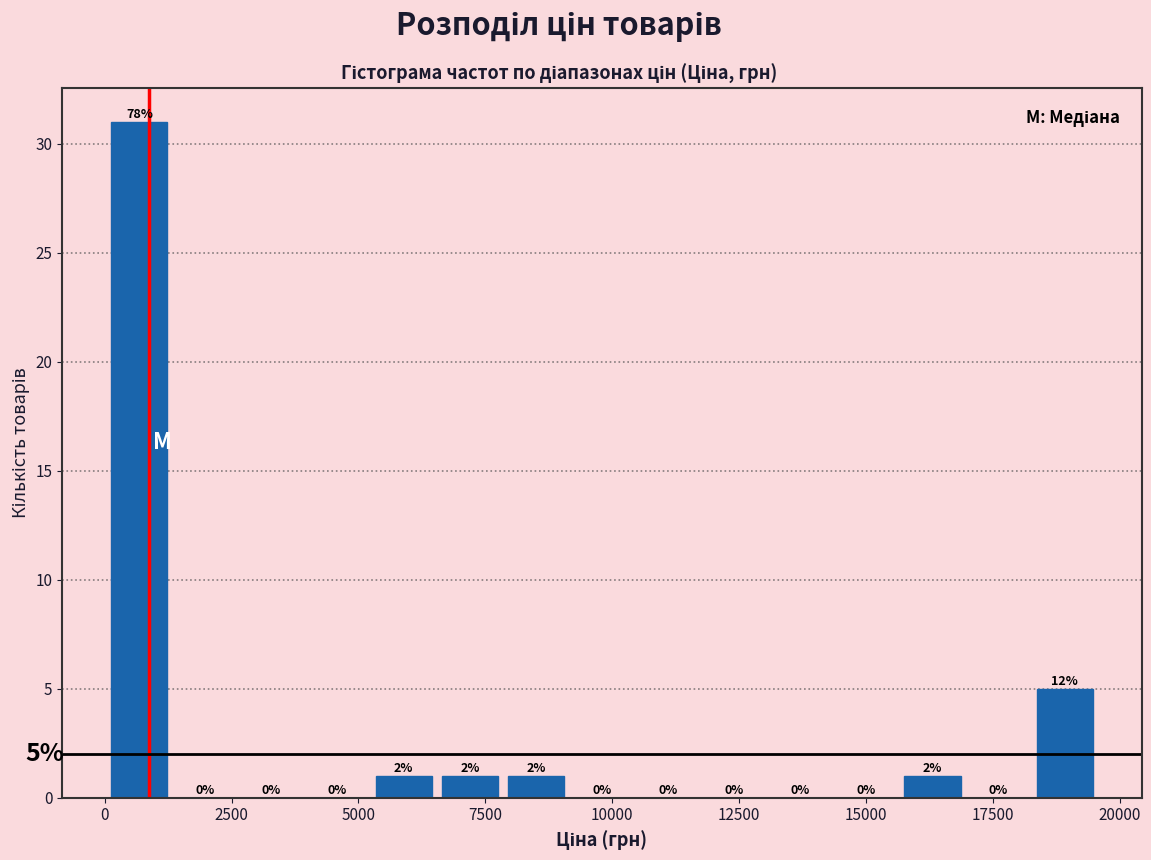

Read against the x-axis, roughly where is the centre of the tallest bar?

500